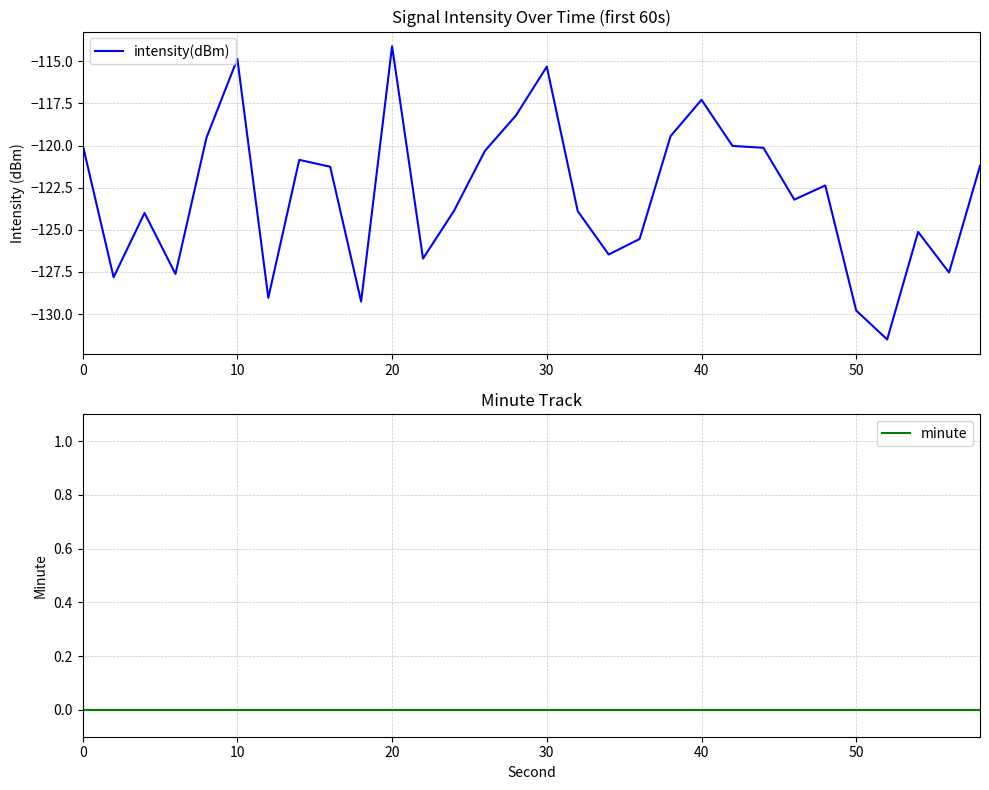

What is the lowest value of the intensity(dBm) series?

-131.5